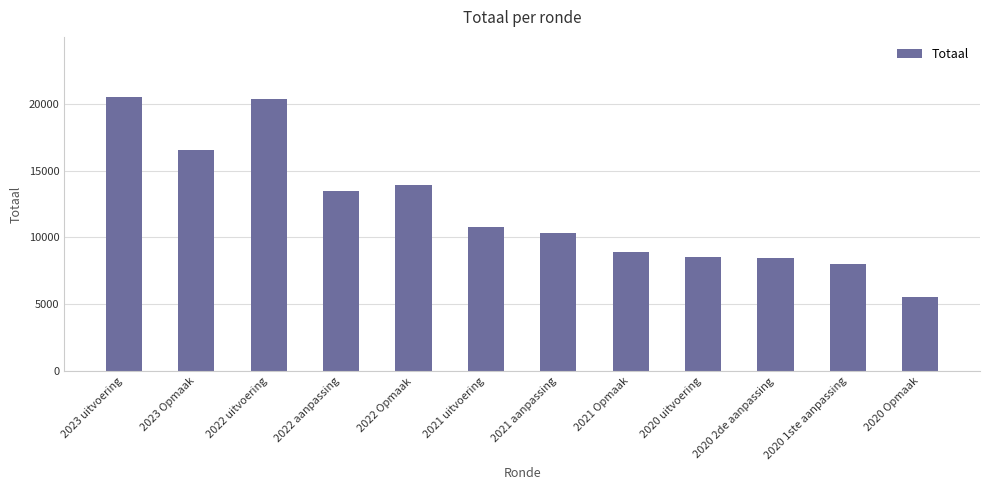

What value does the data have at 2020 1ste aanpassing, to the nearest 100?

8000